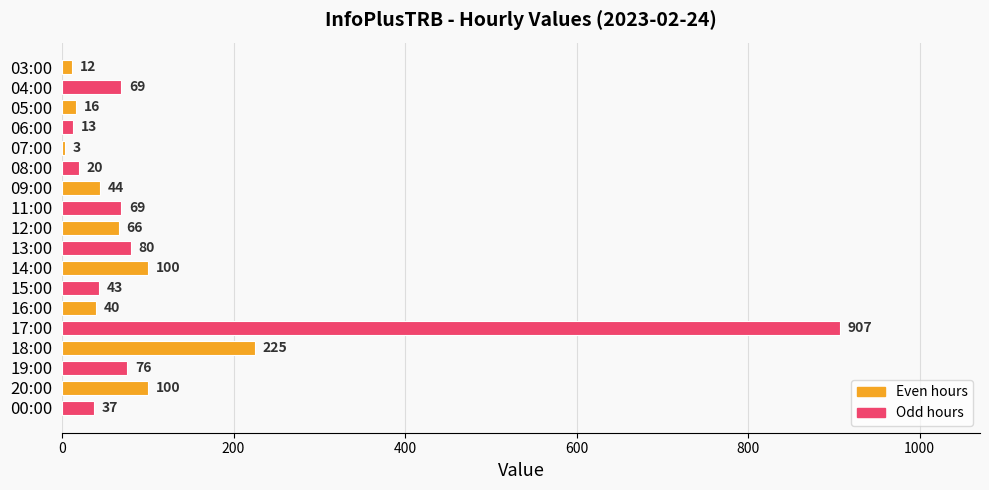

Are the bars horizontal?

Yes